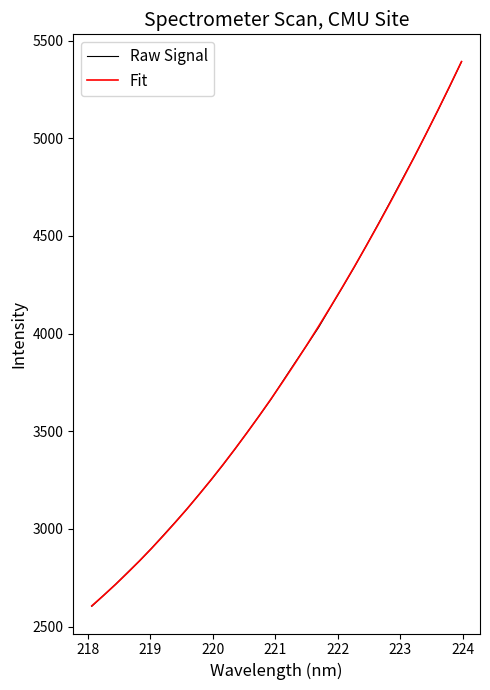

What is the lowest value of the Raw Signal series?

2604.0